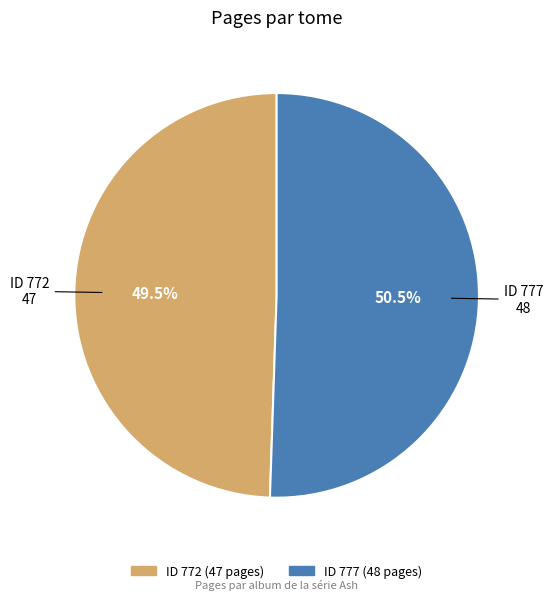

Does any single category account for the majority?

Yes